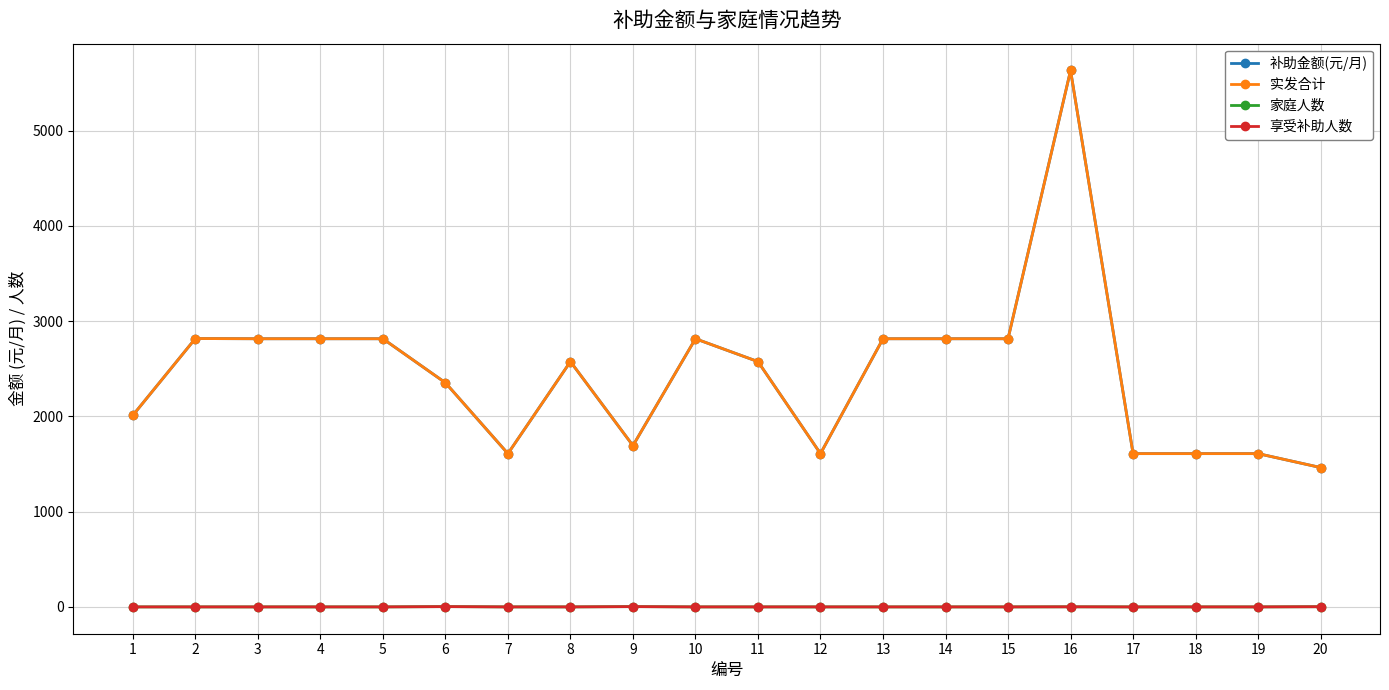

At 11, list the series in order from smallest to largest.

家庭人数, 享受补助人数, 补助金额(元/月), 实发合计